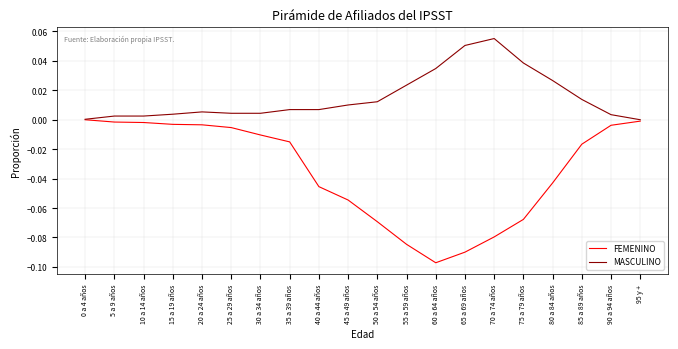

List the series in order of their overall mean, lowest first.

FEMENINO, MASCULINO